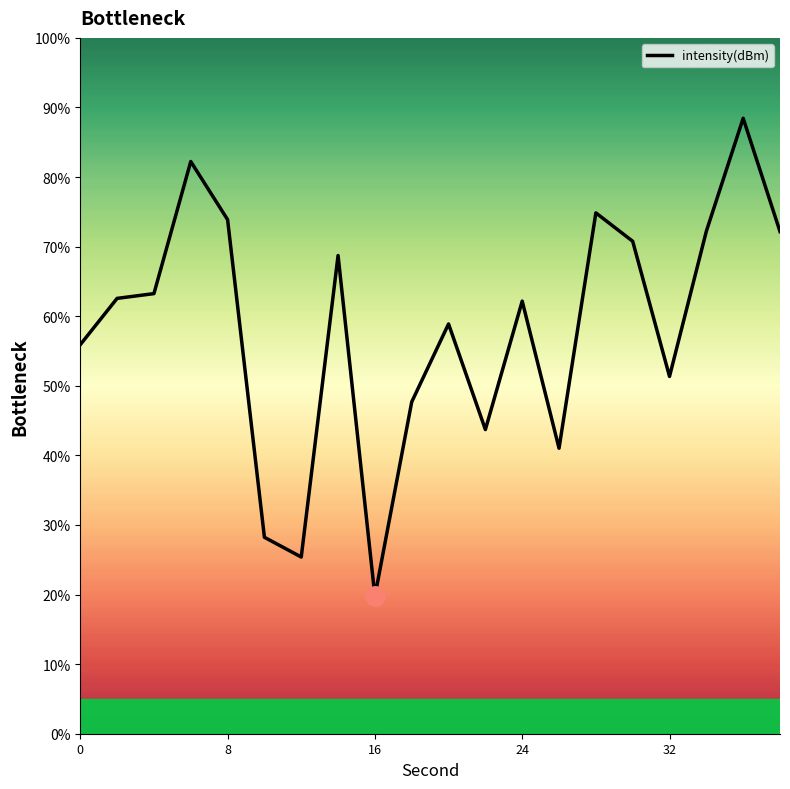

What is the minimum value shown in the chart?

19.7